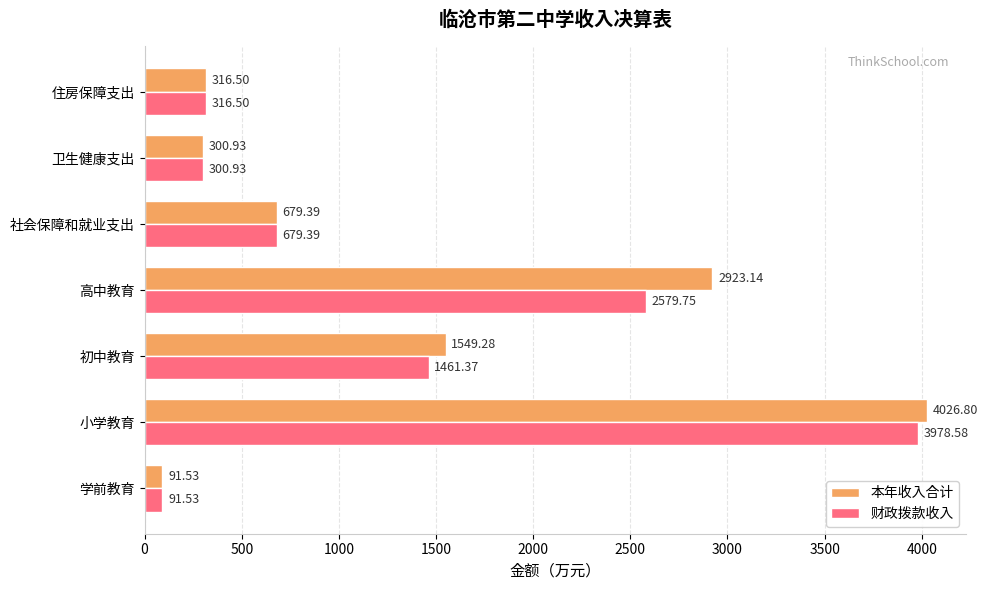

At which label is 财政拨款收入 closest to 2035?

高中教育